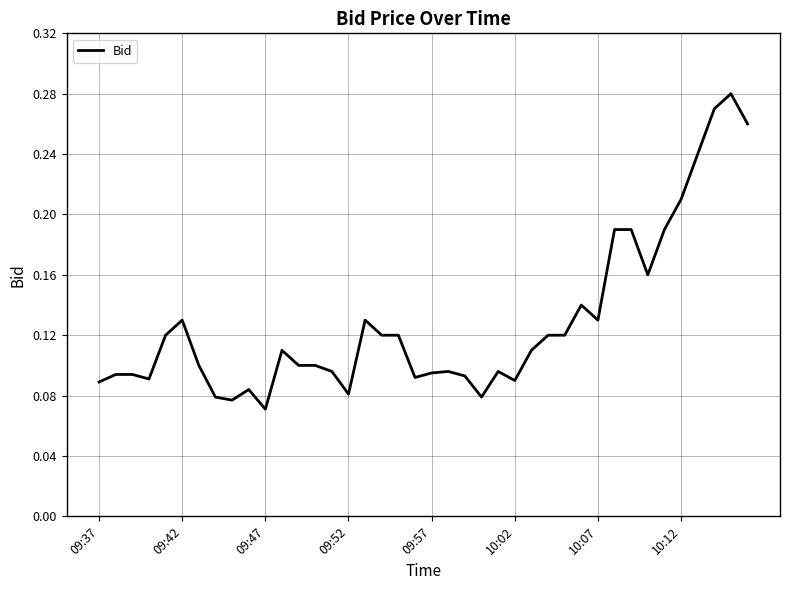

Is this an area chart (filled region under the line)?

No